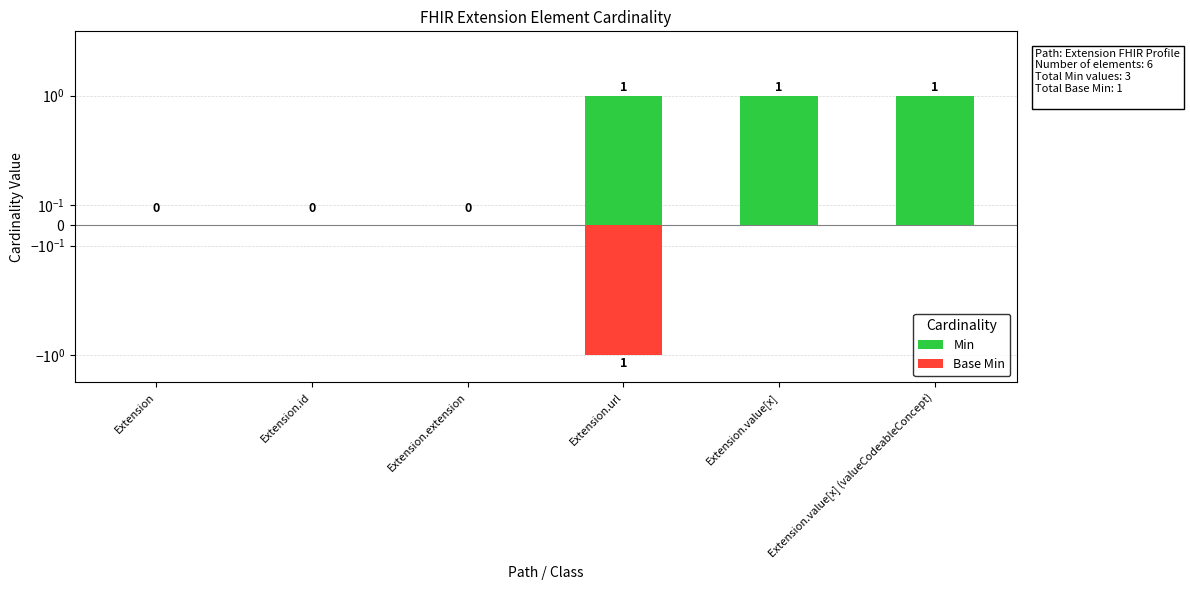

Are the bars horizontal?

No